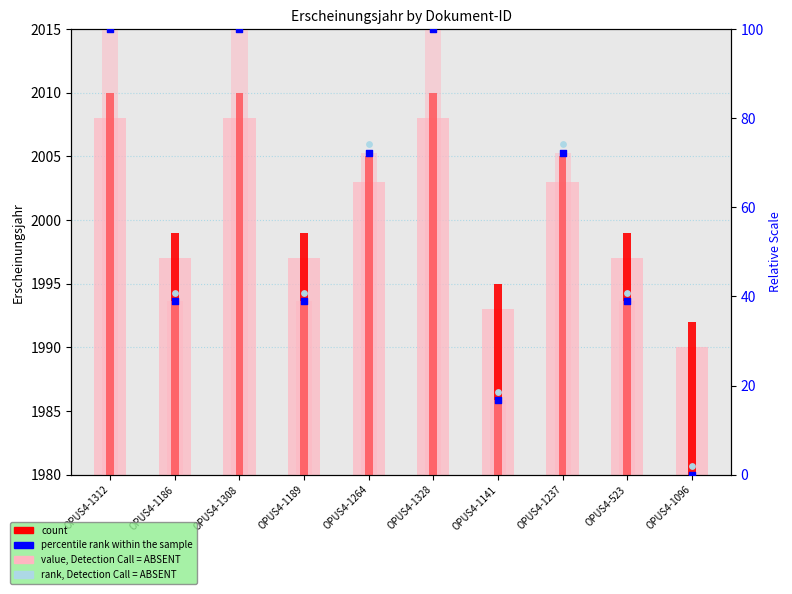

Which series has the largest total across all categories?

count